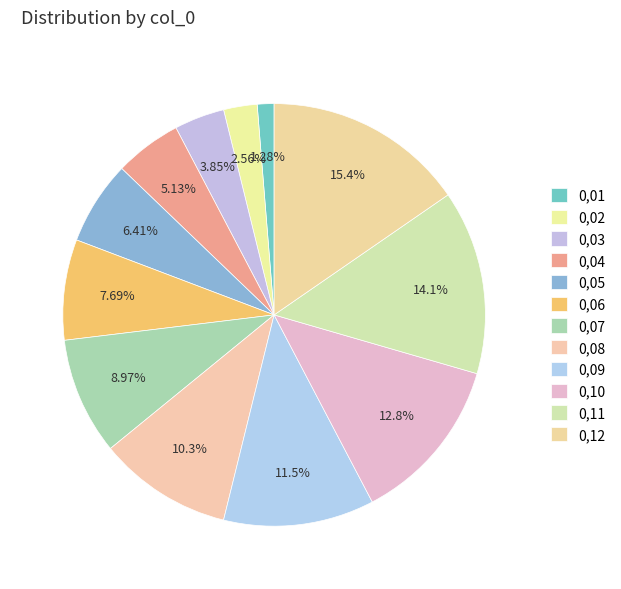

To the nearest percent, what is the combined percentage of 0,03 and 0,07?

13%